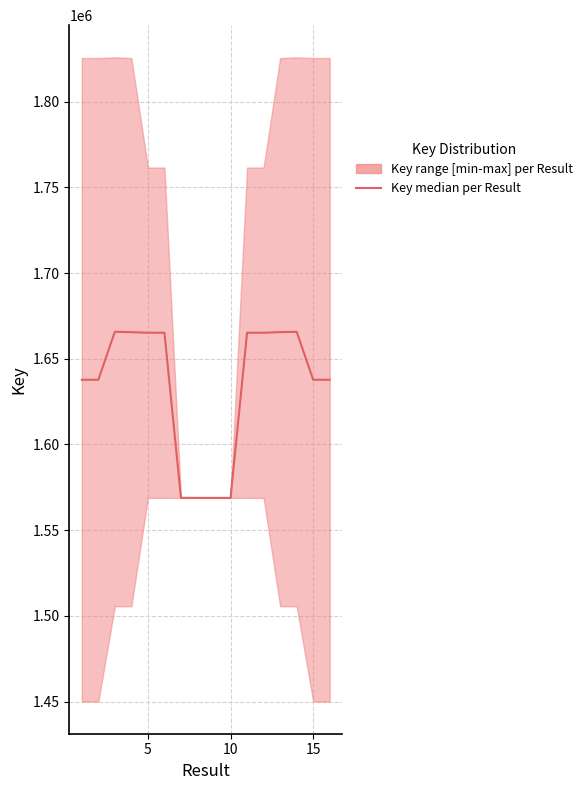

How many categories are shown in the chart?

16